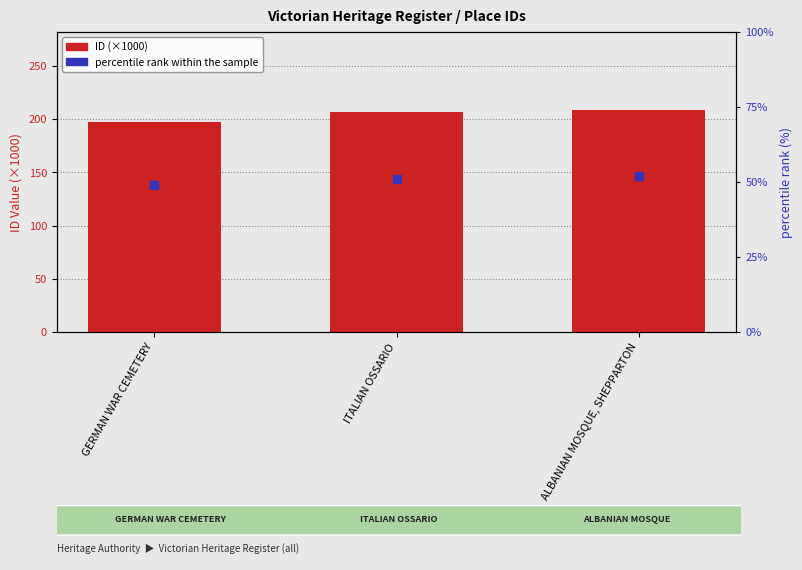

Which series reaches the maximum Y coordinate?

ID (×1000)